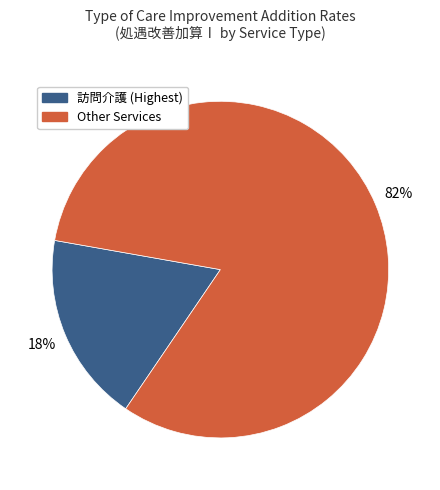

Combined, do Other Services and 訪問介護 (Highest) account for over 50%?

Yes